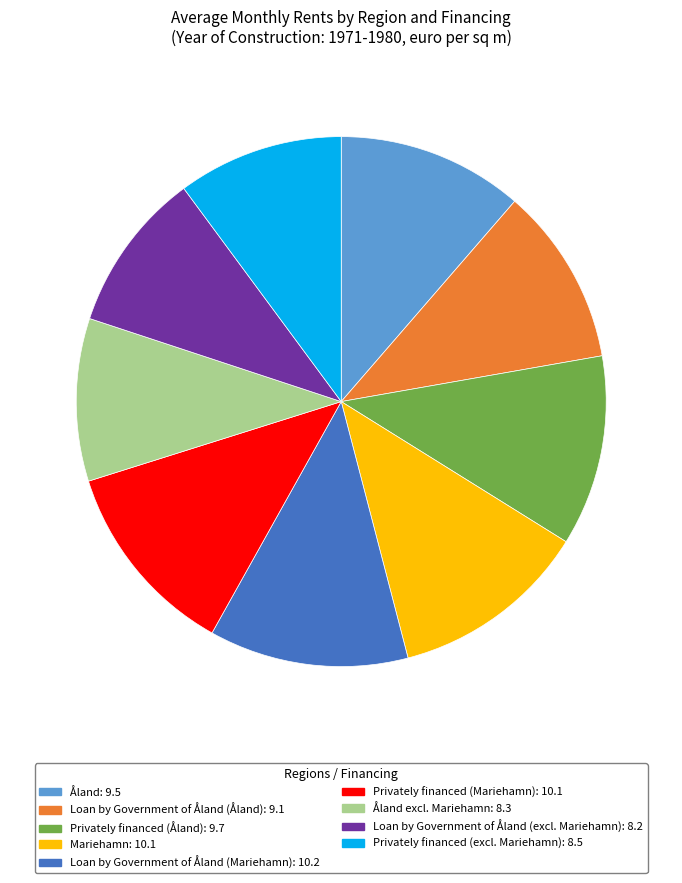

Does any single category account for the majority?

No